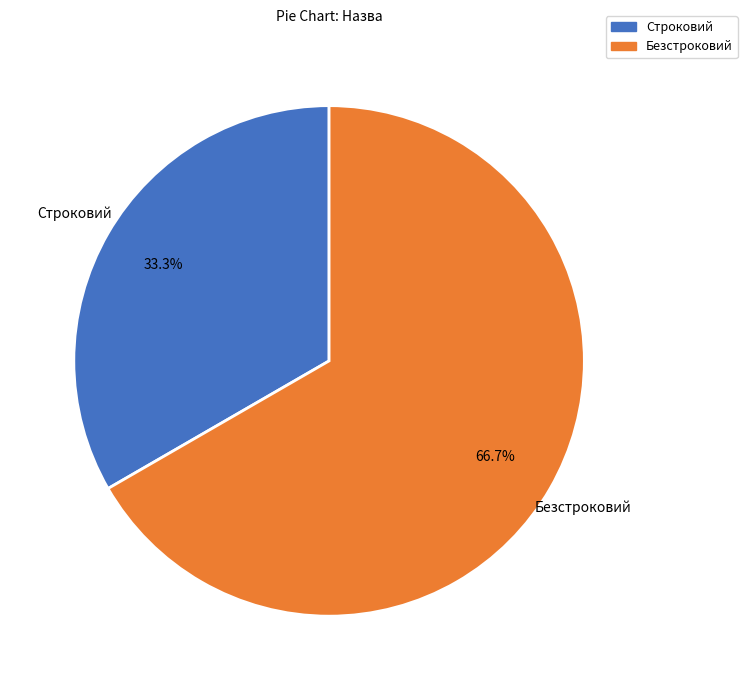

What percentage is the Строковий slice, to the nearest percent?

33%